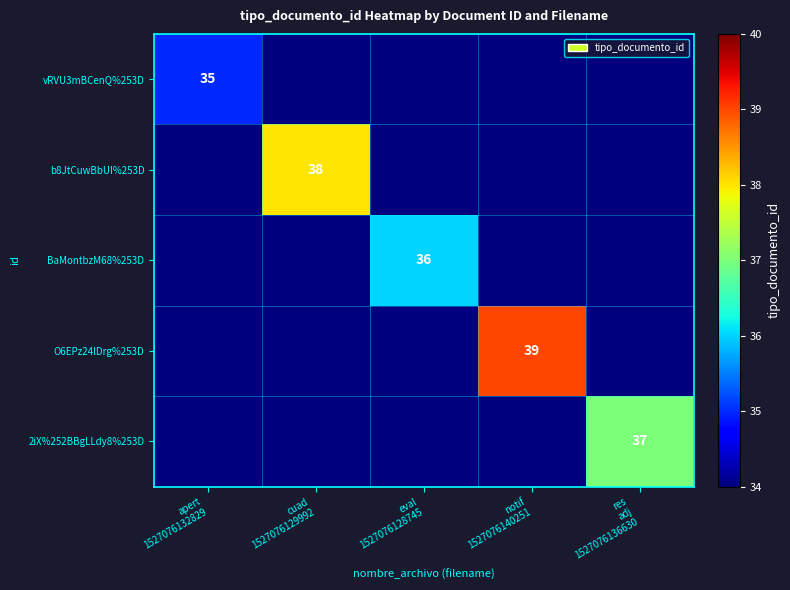

Between cuad
1527076129992 and apert
1527076132829, which is larger?

apert
1527076132829